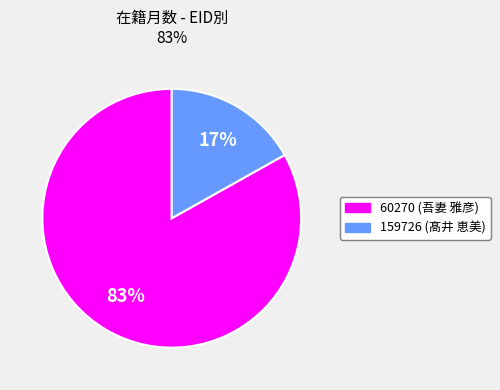

What percentage is the 159726 (髙井 恵美) slice, to the nearest percent?

17%